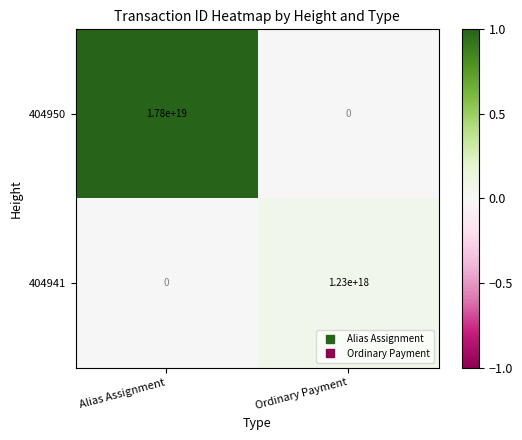

At which label is 404941 closest to 615000000000000000?

Alias Assignment